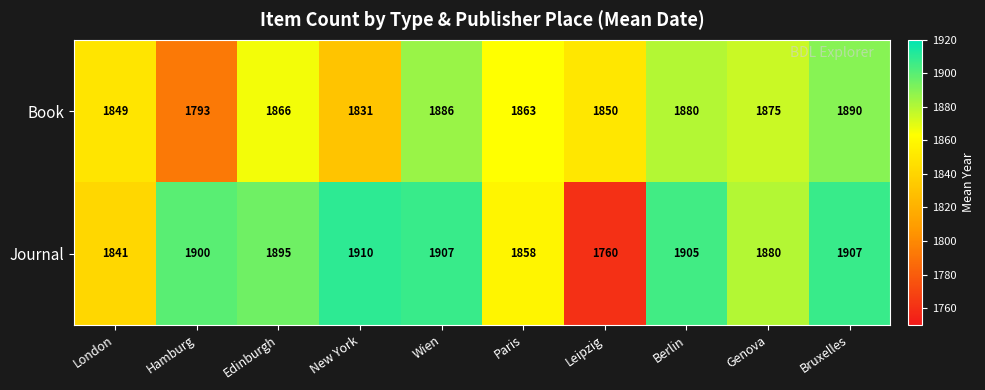

The Journal series shows 3237 at Wien. True or false?

False